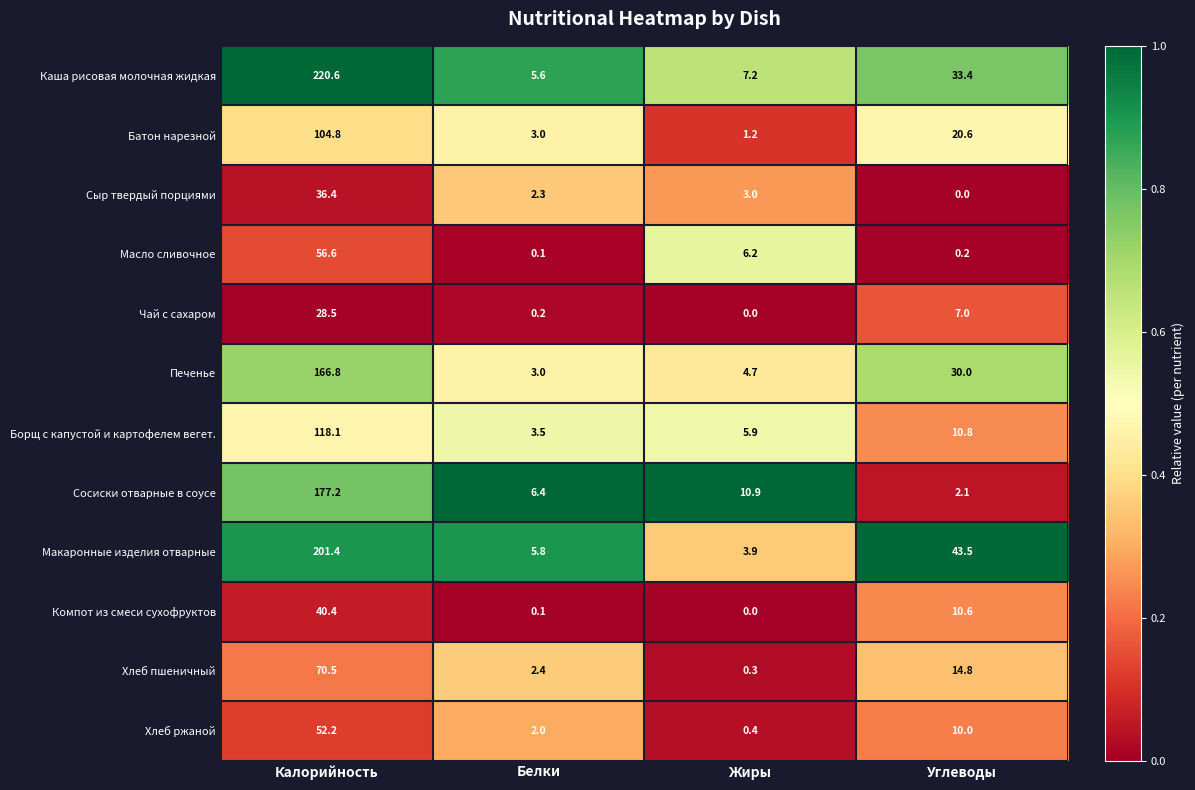

What is the average value of the Чай с сахаром series?

8.9